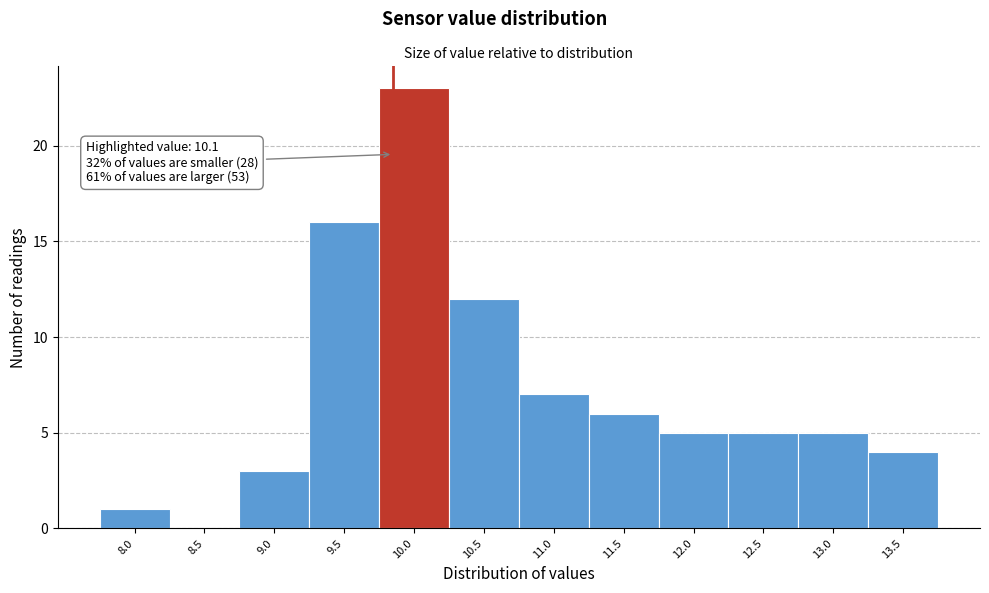

Reading left to right, extract all data points from this chart.

8.0=1	8.5=0	9.0=3	9.5=16	10.0=23	10.5=12	11.0=7	11.5=6	12.0=5	12.5=5	13.0=5	13.5=4